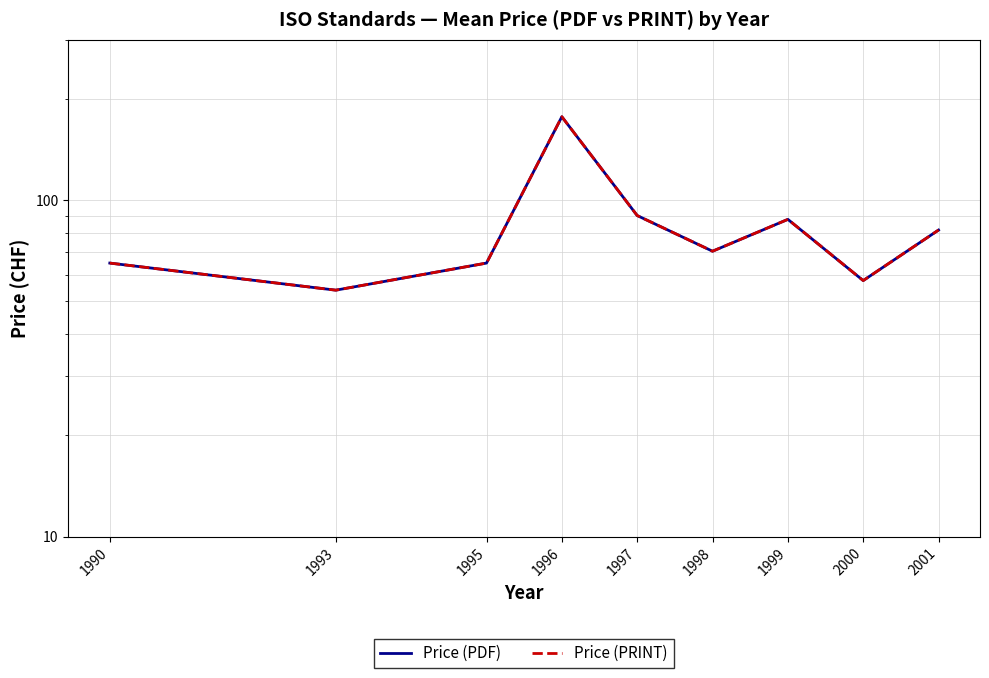

True or false: Price (PDF) and Price (PRINT) intersect in this chart.

False